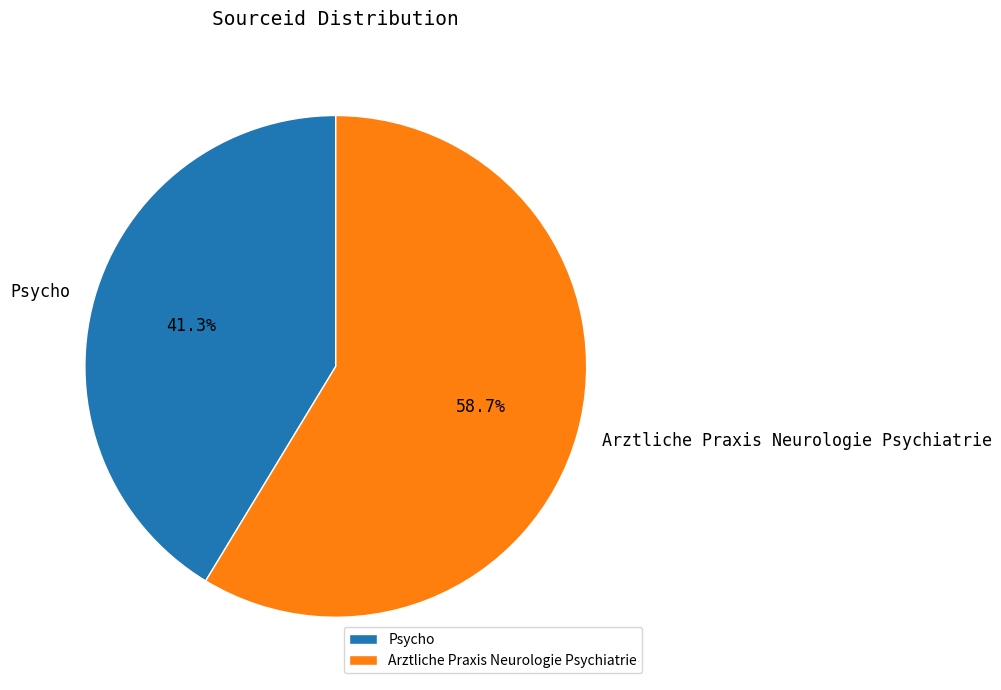

To the nearest percent, what is the difference between the Arztliche Praxis Neurologie Psychiatrie and Psycho slice percentages?

17%